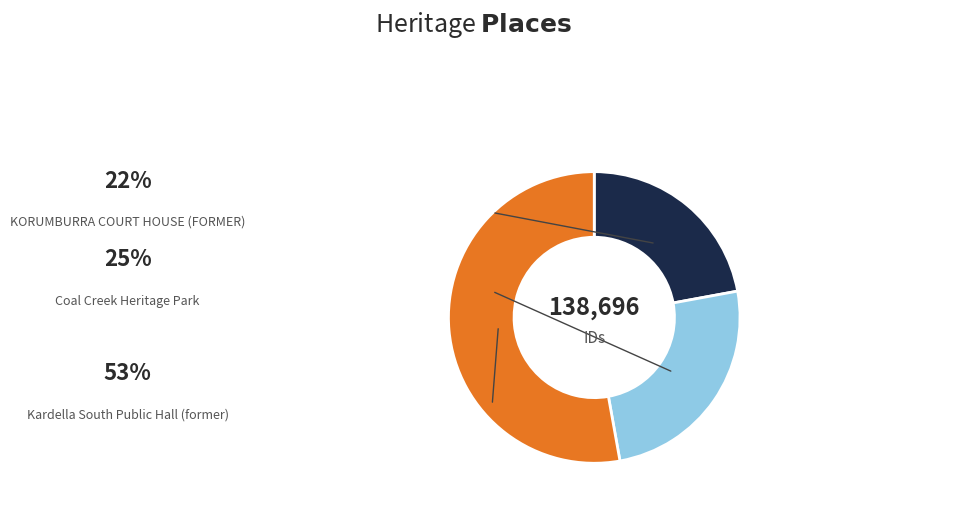

Is there a majority slice in this chart?

Yes